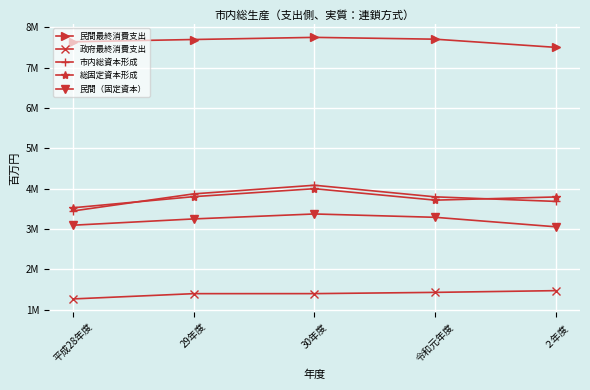

Reading left to right, what are all the values shown in this chart?

民間最終消費支出: 7639606	7695623	7748553	7703604	7500873
政府最終消費支出: 1267012	1397789	1398416	1429423	1472377
市内総資本形成: 3446769	3870534	4084223	3796686	3683611
総固定資本形成: 3525992	3801528	3998612	3715091	3793817
民間（固定資本）: 3093935	3249585	3372308	3289681	3054646